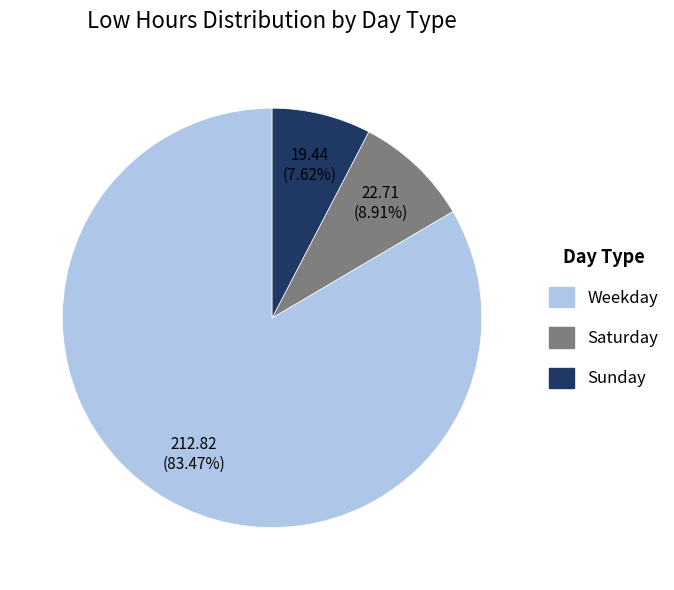

Does any single category account for the majority?

Yes